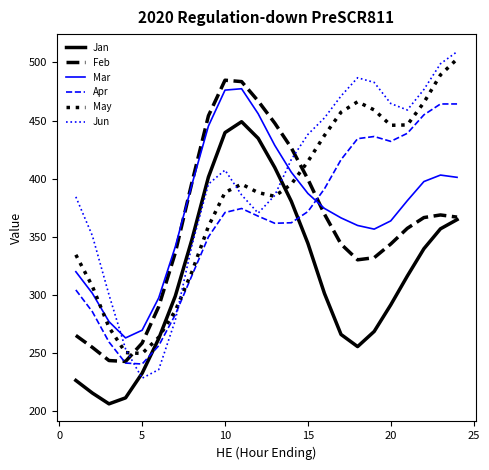

Rank the series by their maximum value, from highest to lowest.

Jun, May, Feb, Mar, Apr, Jan